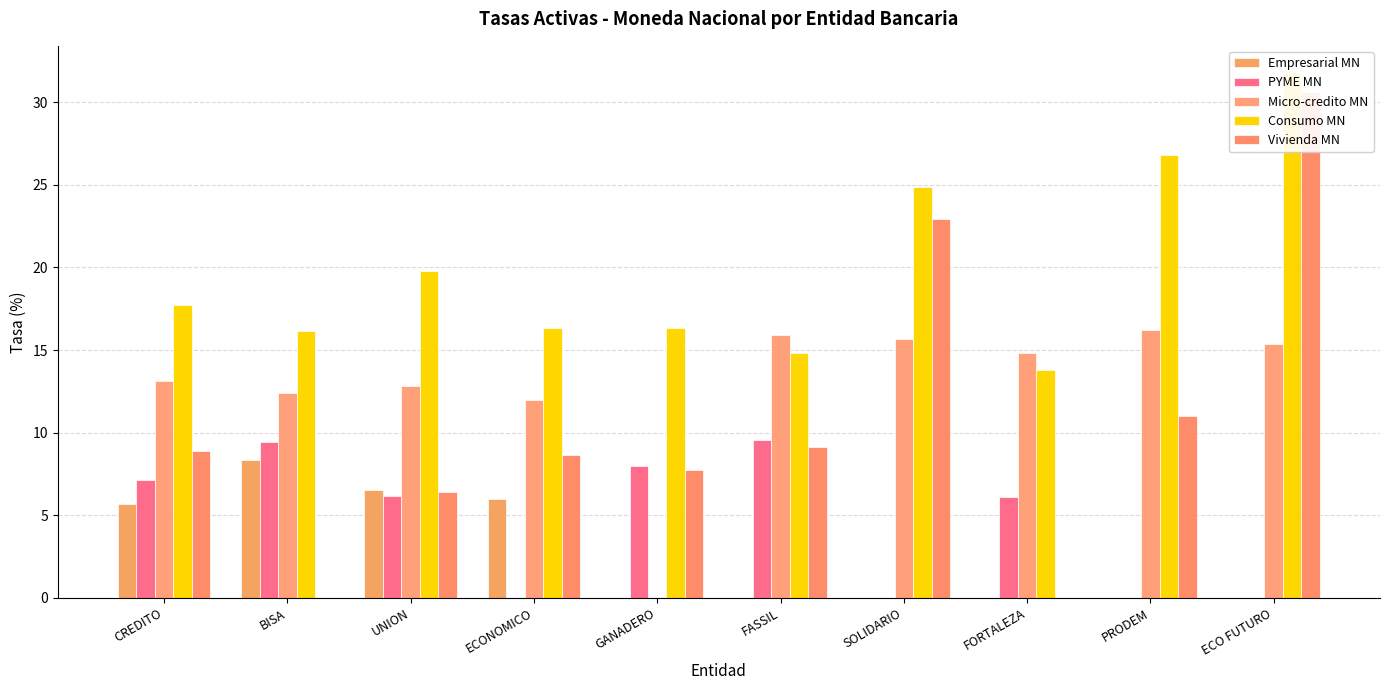

Count the number of categories in the chart.

10